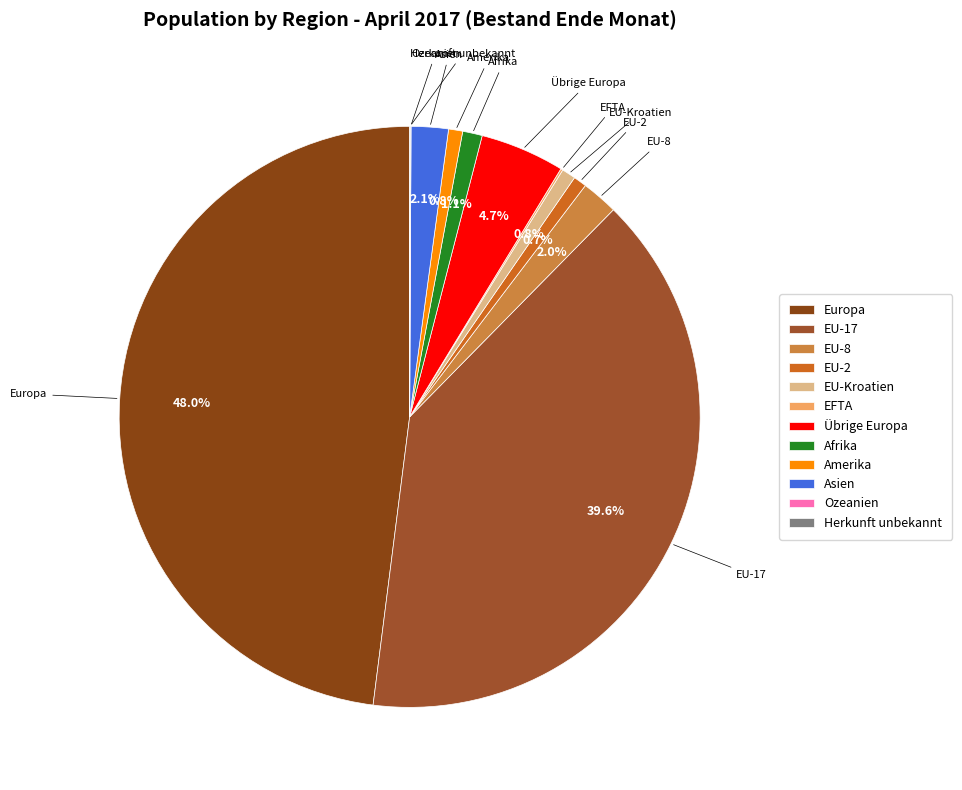

Is there a majority slice in this chart?

No